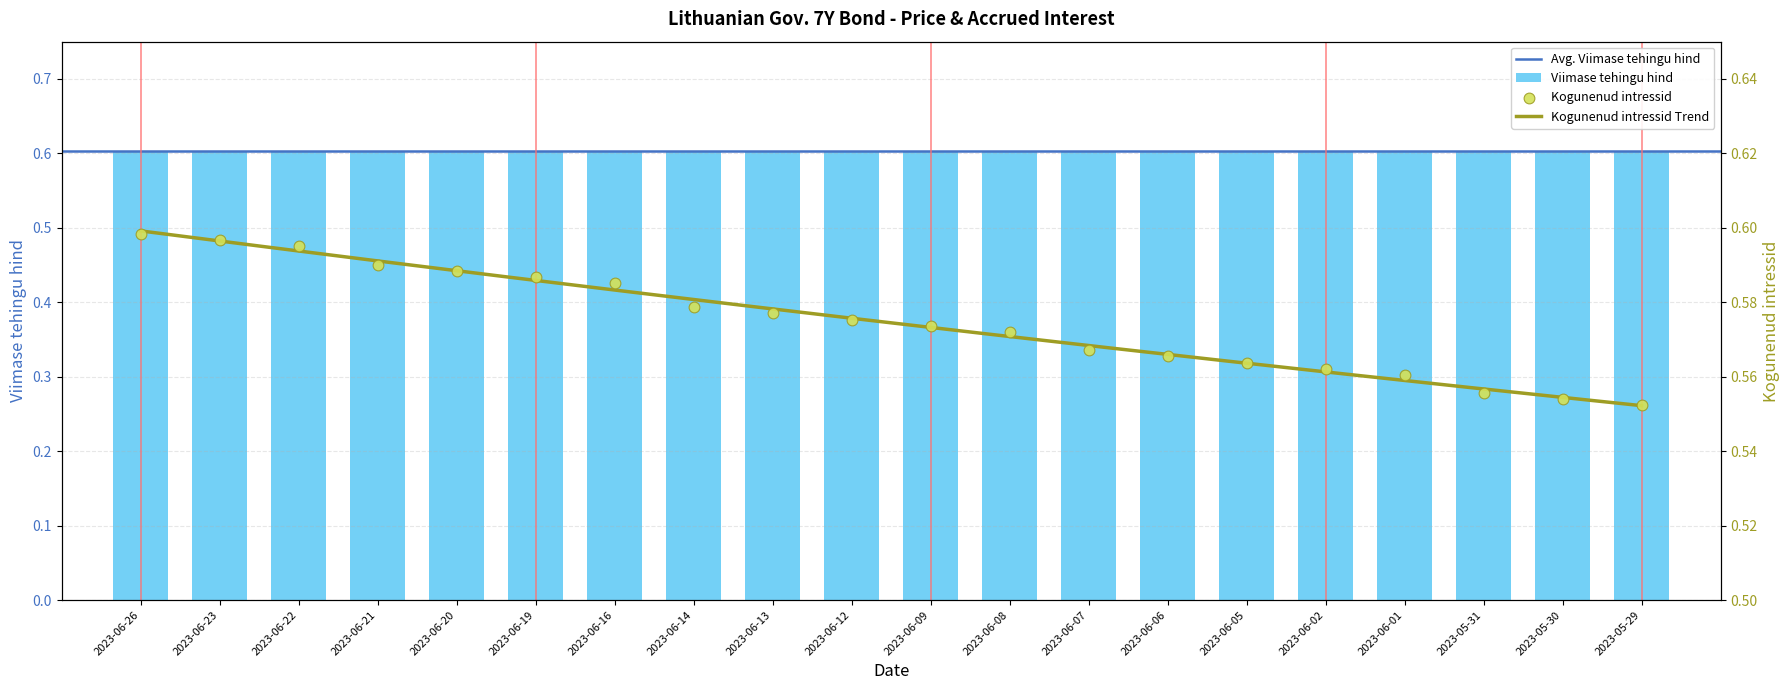

Between 2023-06-09 and 2023-06-07, which is larger?

2023-06-09